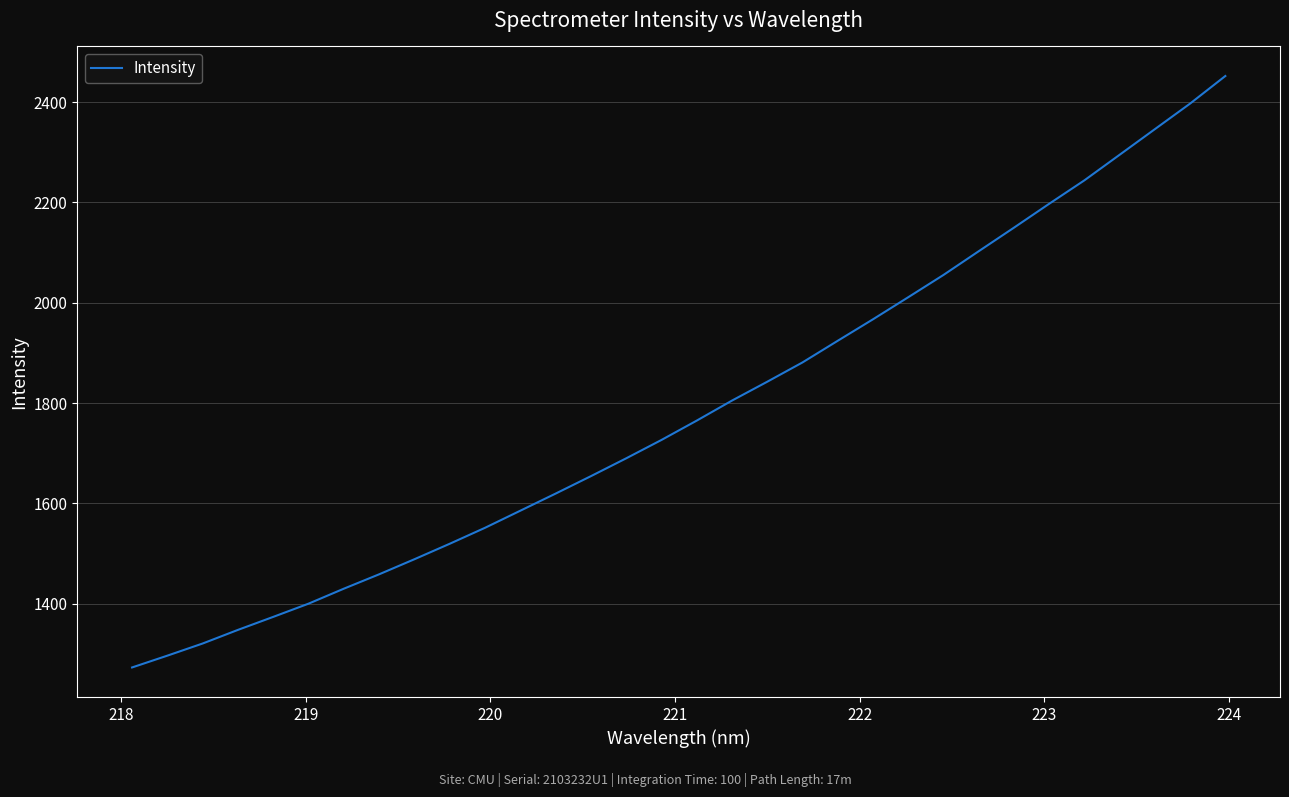

What is the difference between the maximum and minimum values?

1179.3